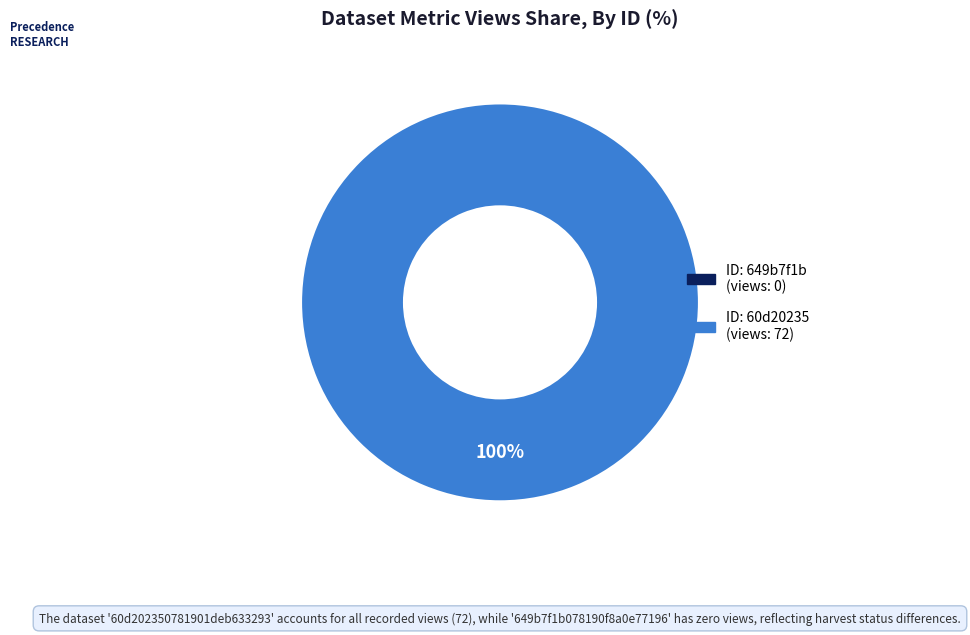

To the nearest percent, what is the difference between the largest and smallest slice percentages?

100%